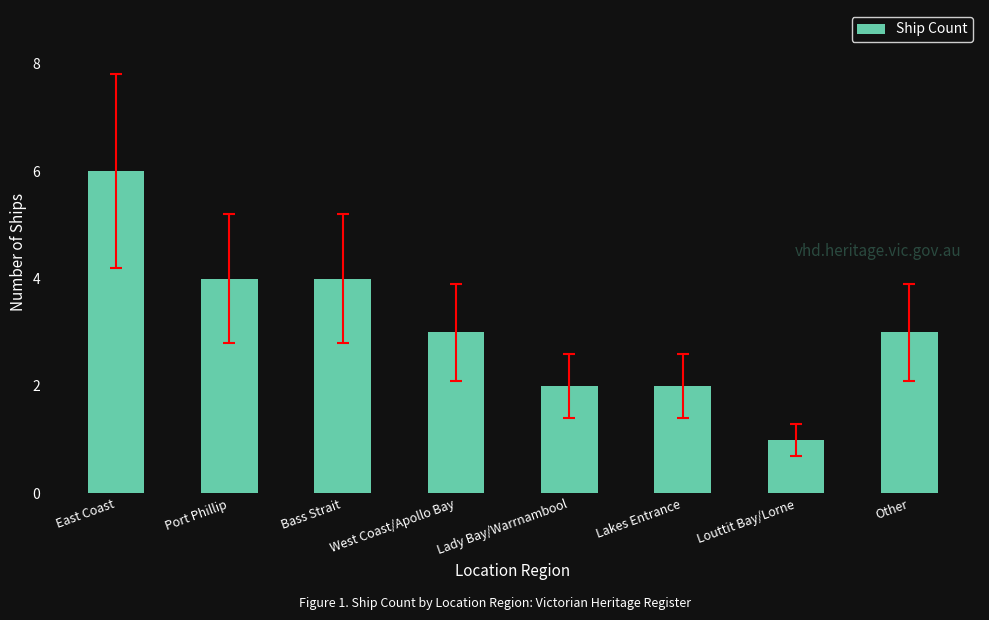

Are the bars horizontal?

No